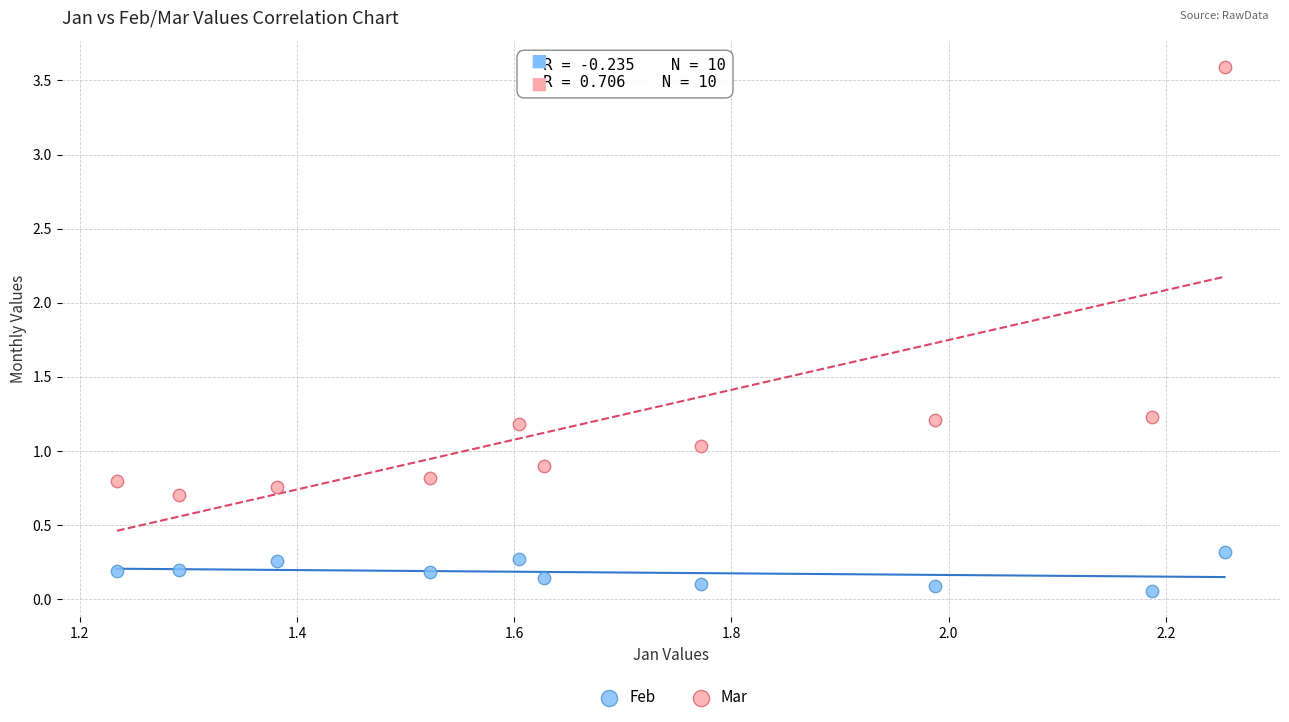

Across all data points, what is the range of X values (max minus min)?

1.0